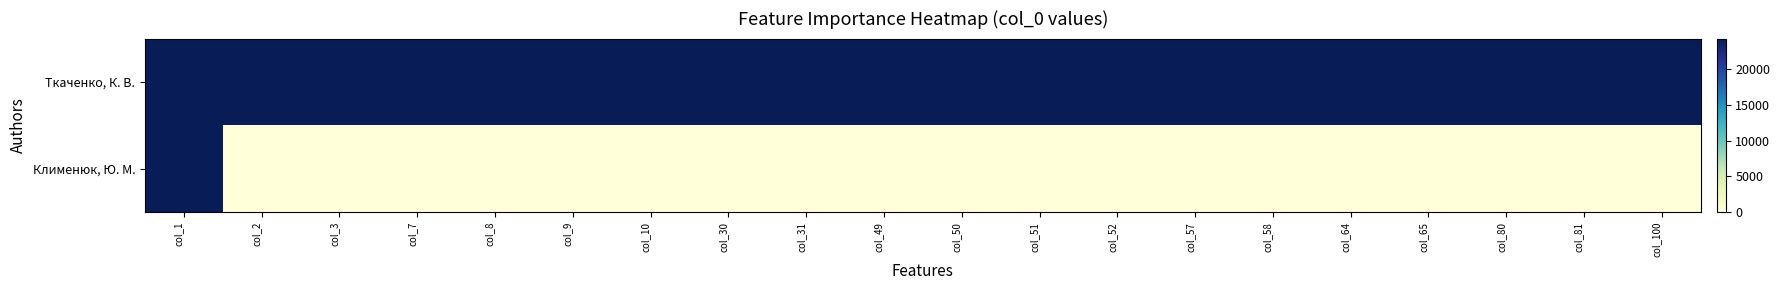

Between col_2 and col_31, which is larger?

col_2